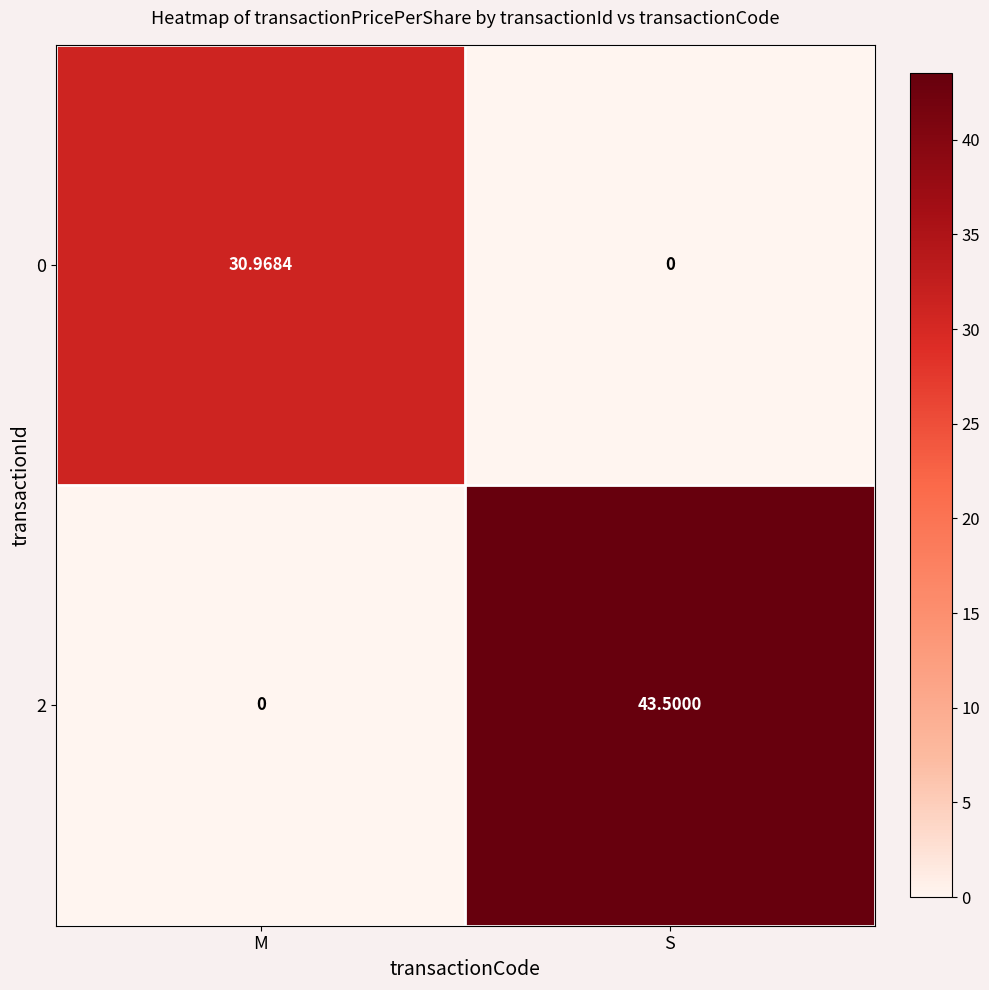

Which category has the highest value across all series?

S